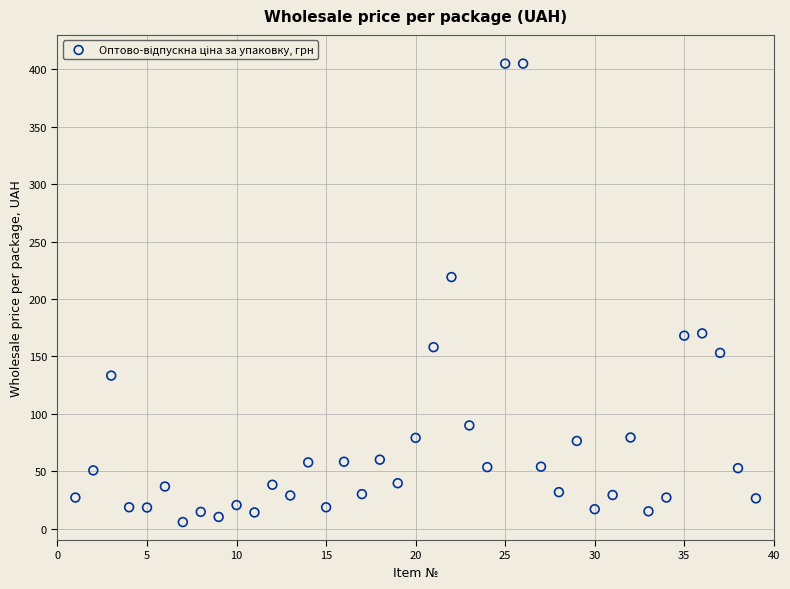

What Y value in the scatter plot is closest to 205?

219.1